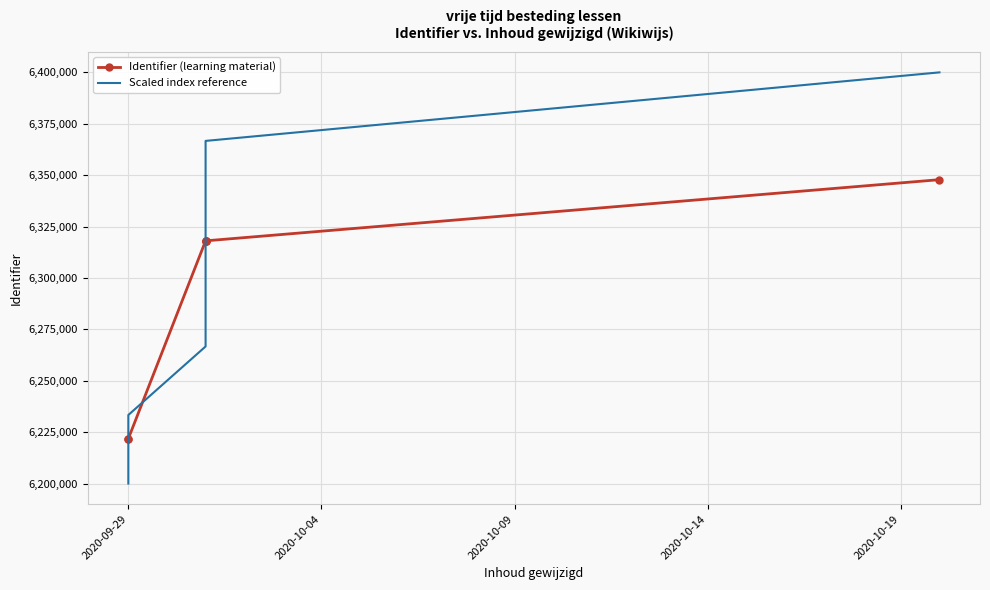

What is the label of the 7th point from the right?

2020-09-29